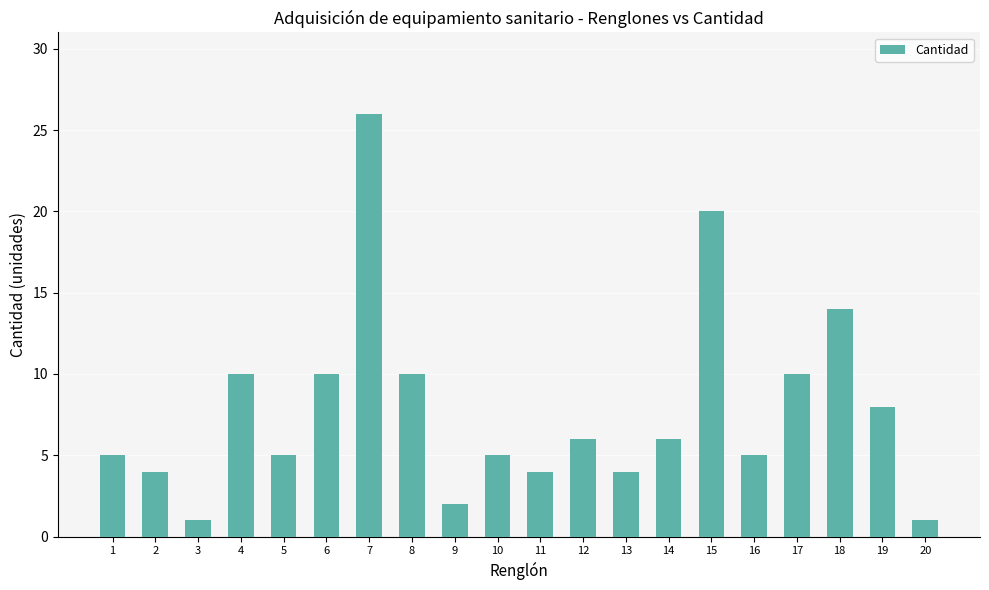

What is the value of the 20th bar from the left?

1